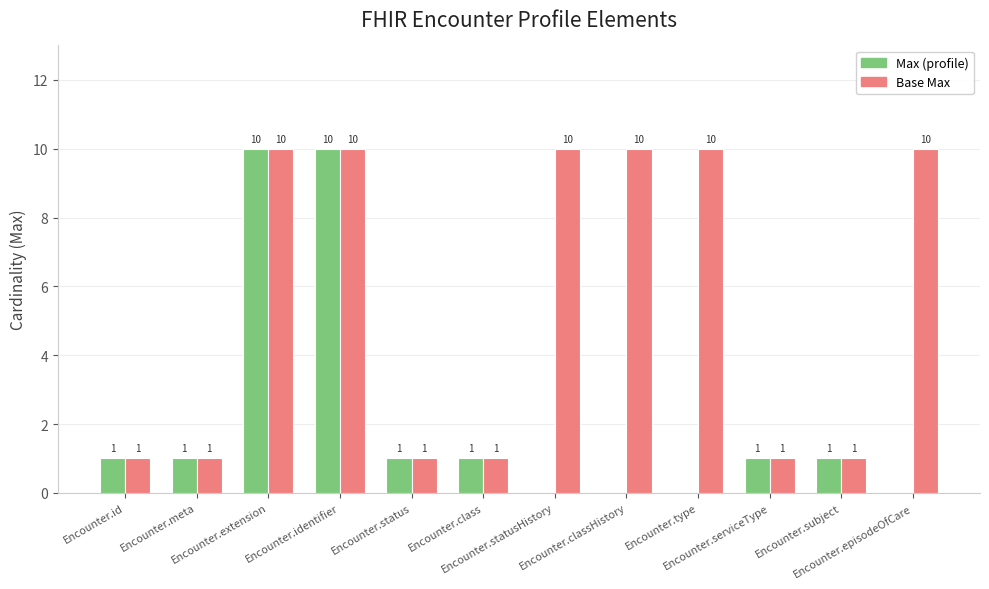

What are all the series names shown in the legend?

Max (profile), Base Max